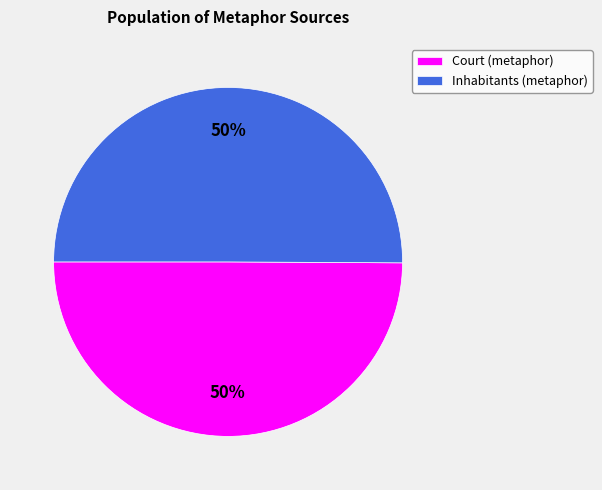

What percentage is the Court (metaphor) slice, to the nearest percent?

50%